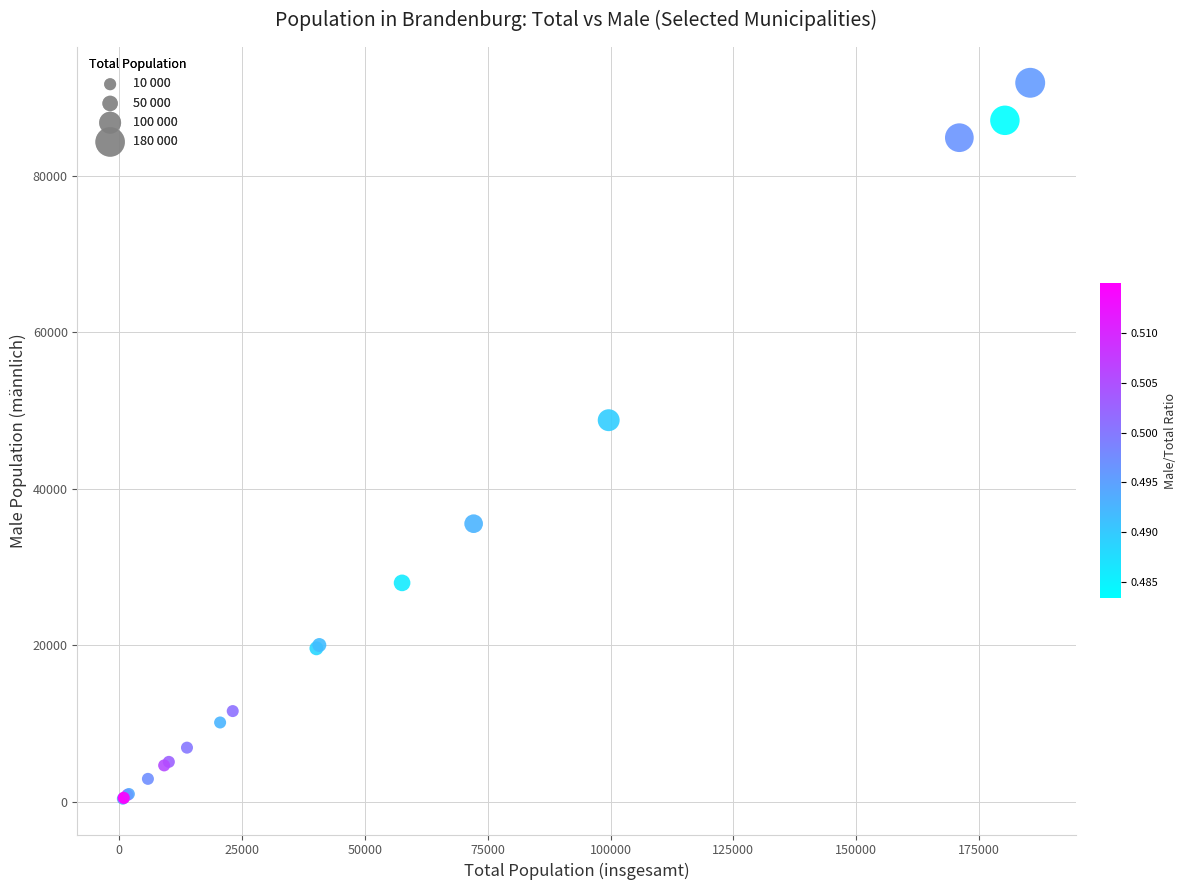

What Y value in the scatter plot is closest to 46153?

48782